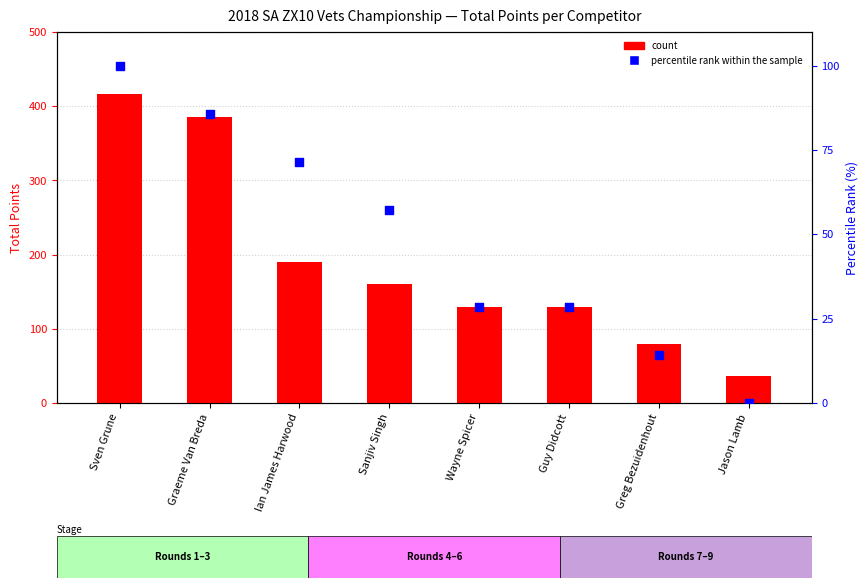

Which series has the largest total across all categories?

count